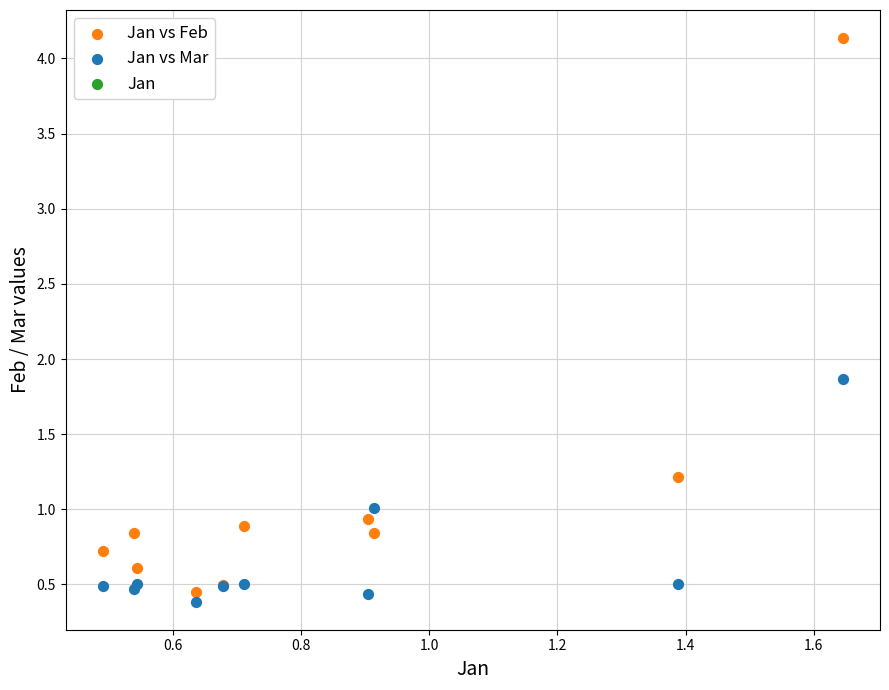

In the Jan vs Feb series, what Y value is closest to 2?

1.2